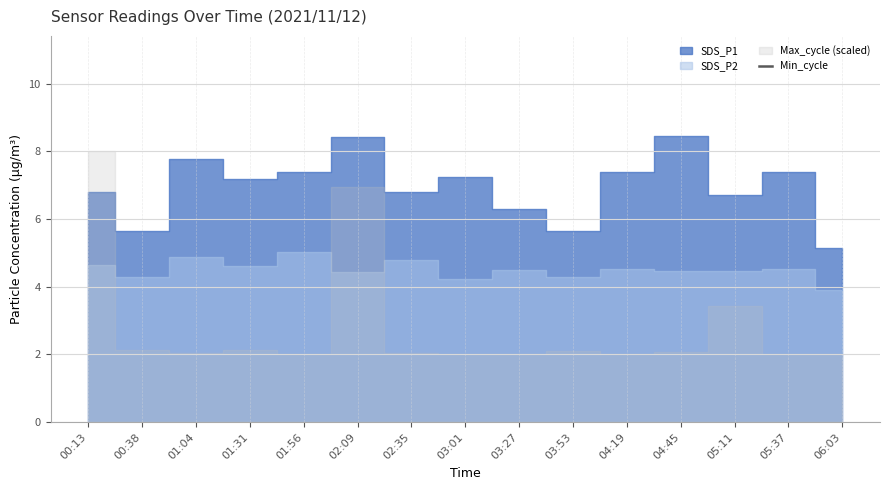

Which label corresponds to the smallest value in the chart?

06:03